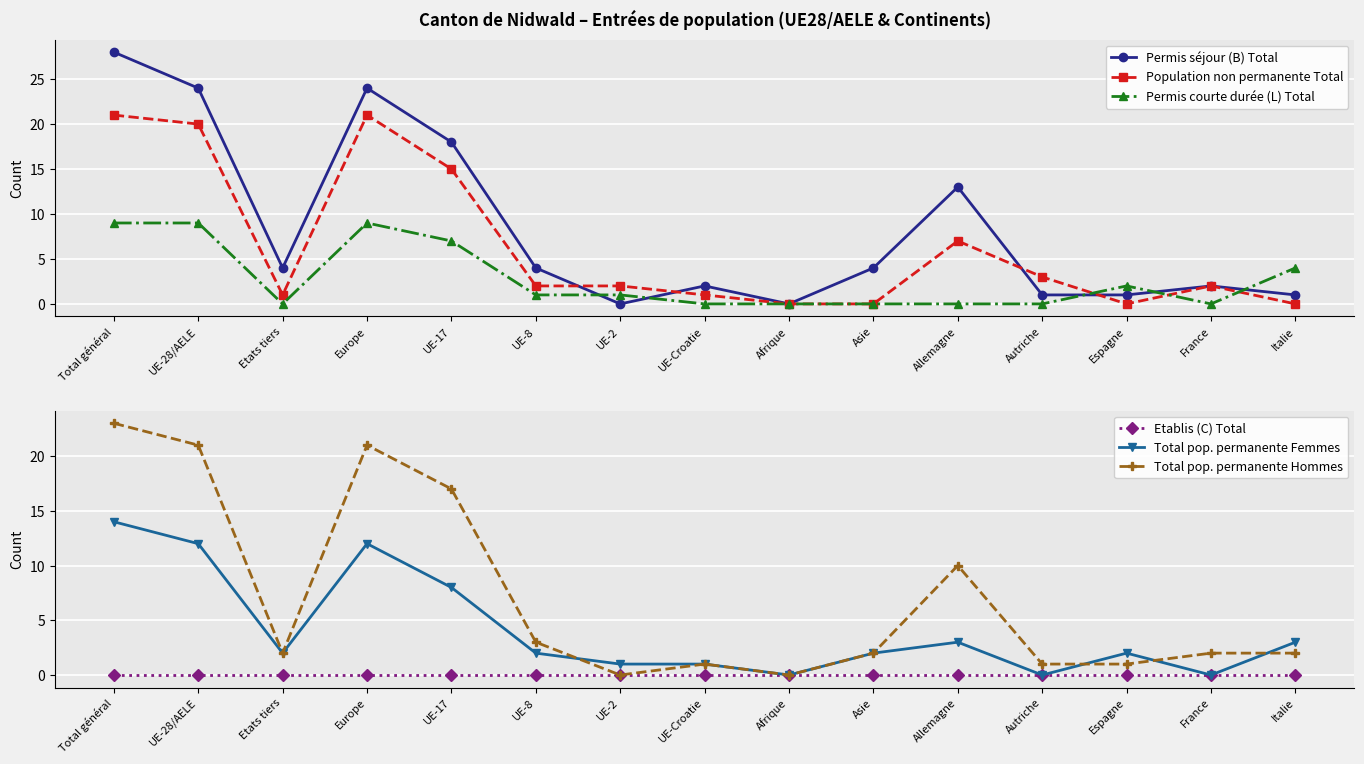

List the labels in order of Permis séjour (B) Total value, largest first.

Total général, UE-28/AELE, Europe, UE-17, Allemagne, Etats tiers, UE-8, Asie, UE-Croatie, France, Autriche, Espagne, Italie, UE-2, Afrique